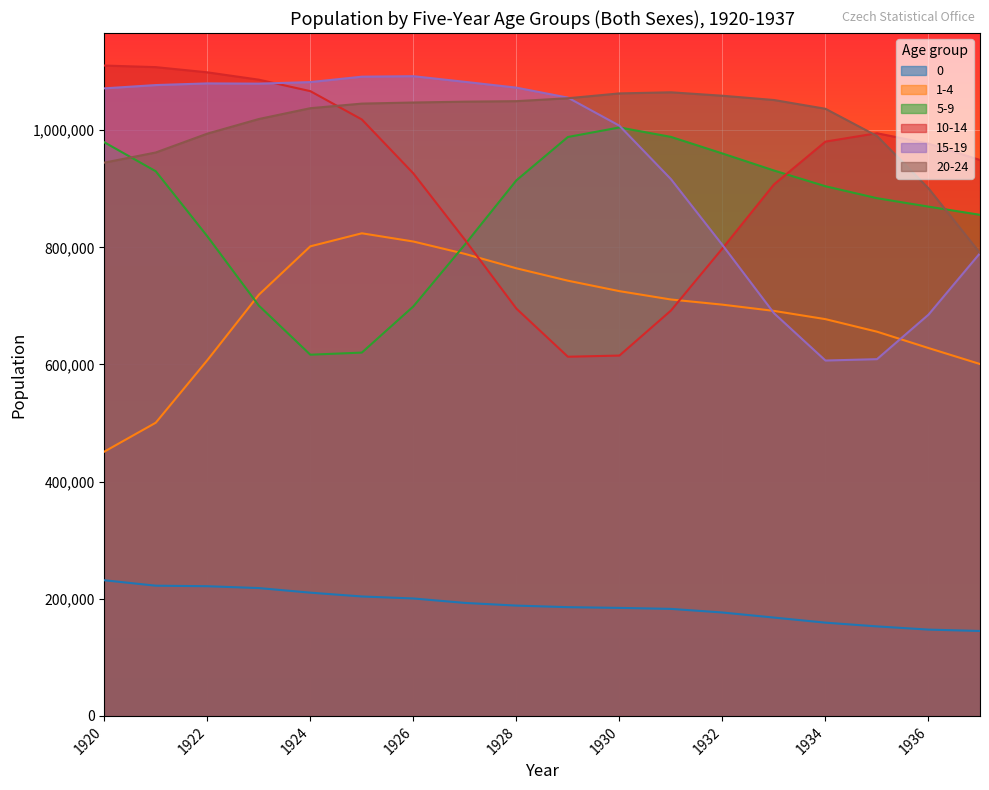

What is the value of the 0 point at the 9th from the left?

188314